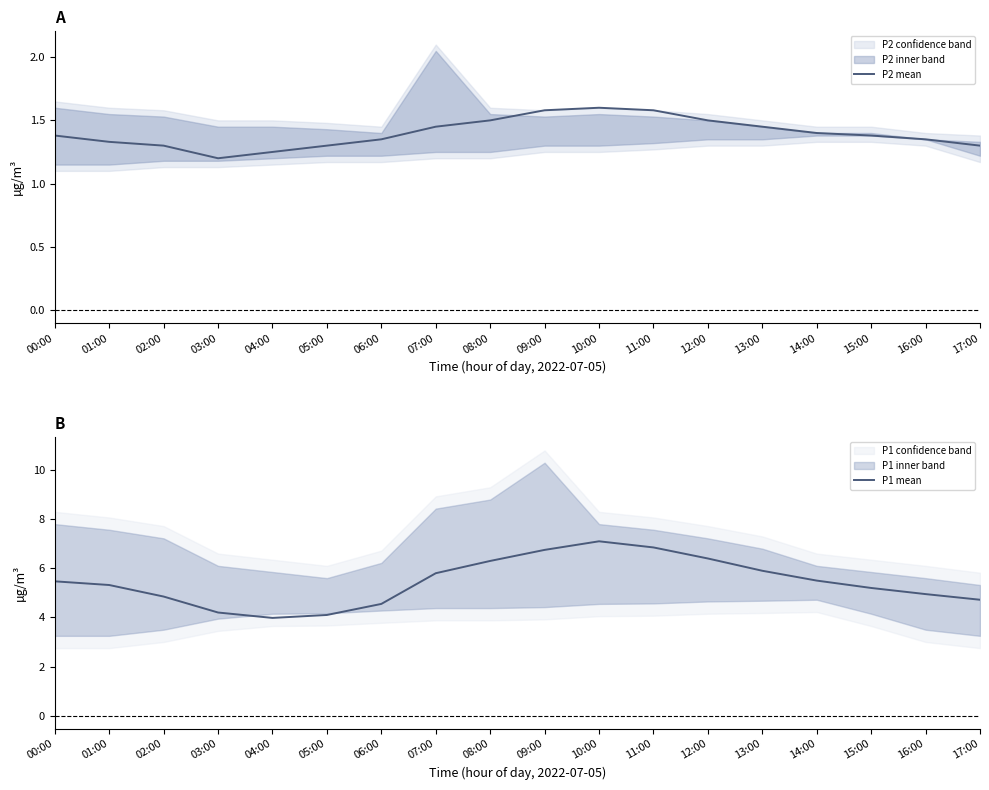

Between 08:00 and 13:00, which series saw the biggest shift?

P1 mean